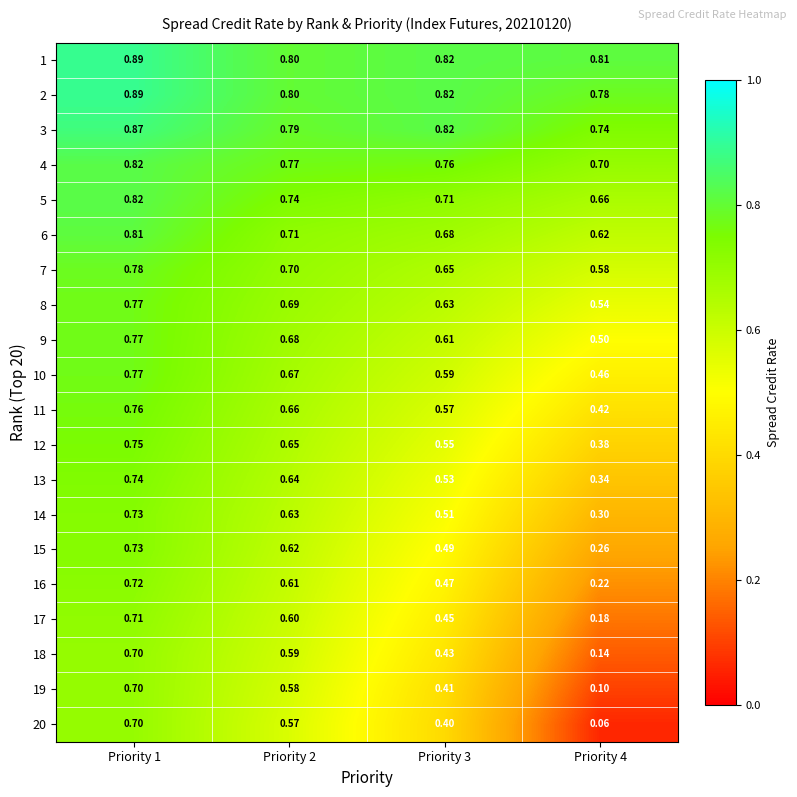

Is the value of 19 at Priority 2 greater than the value of 14 at Priority 3?

Yes